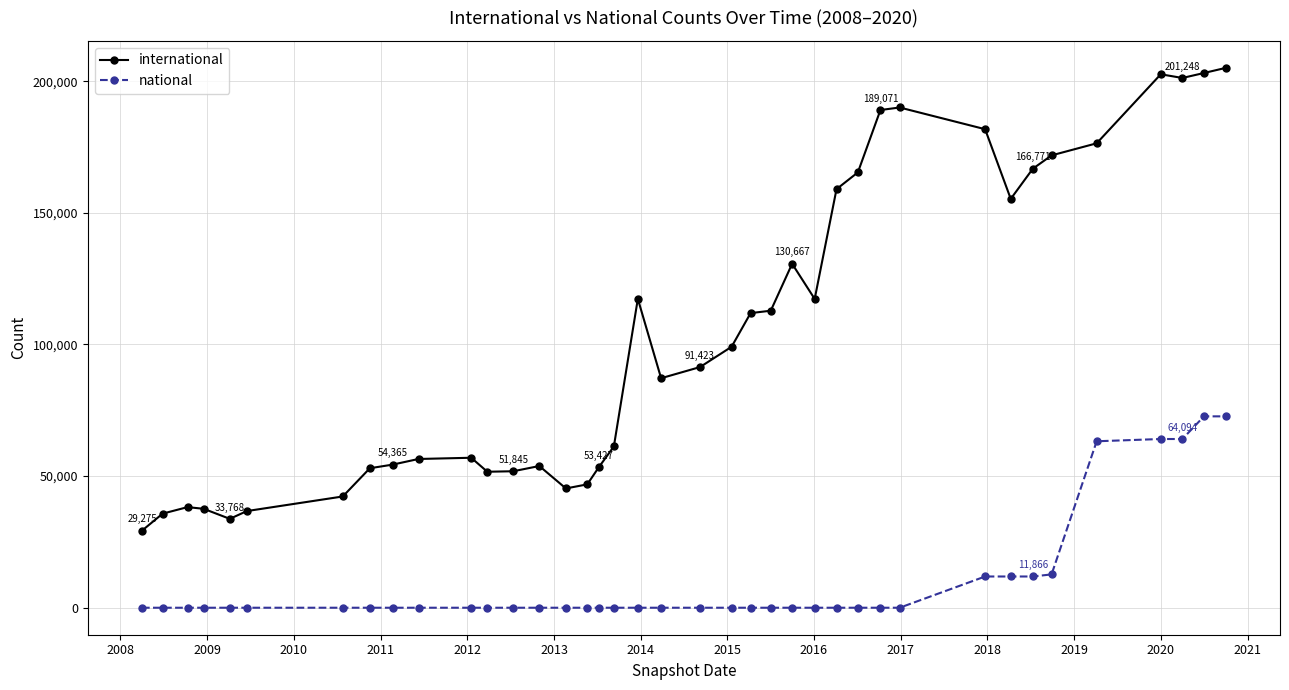

Which series has the widest spread of values?

international